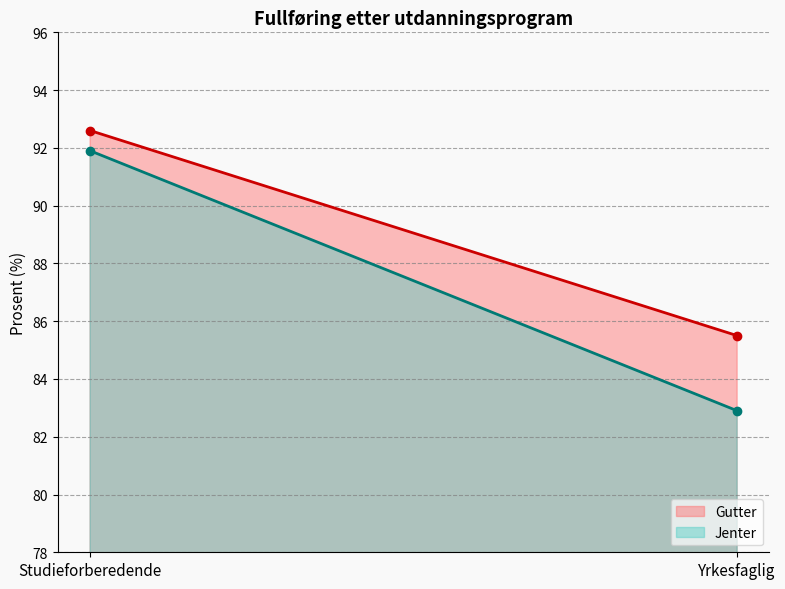

List the labels in order of Jenter value, smallest first.

Yrkesfaglig, Studieforberedende